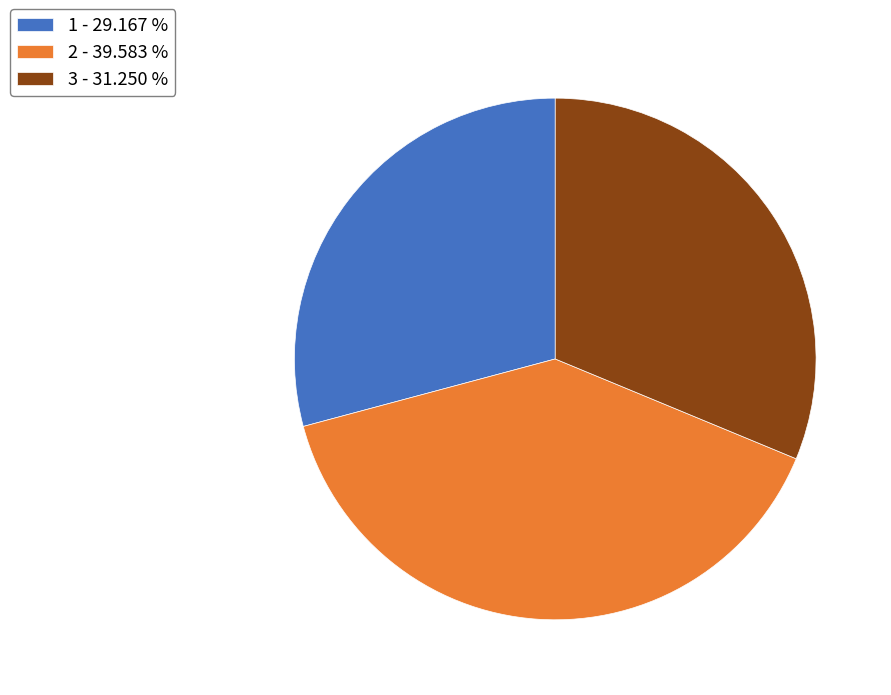

Which slice is the smallest?

1